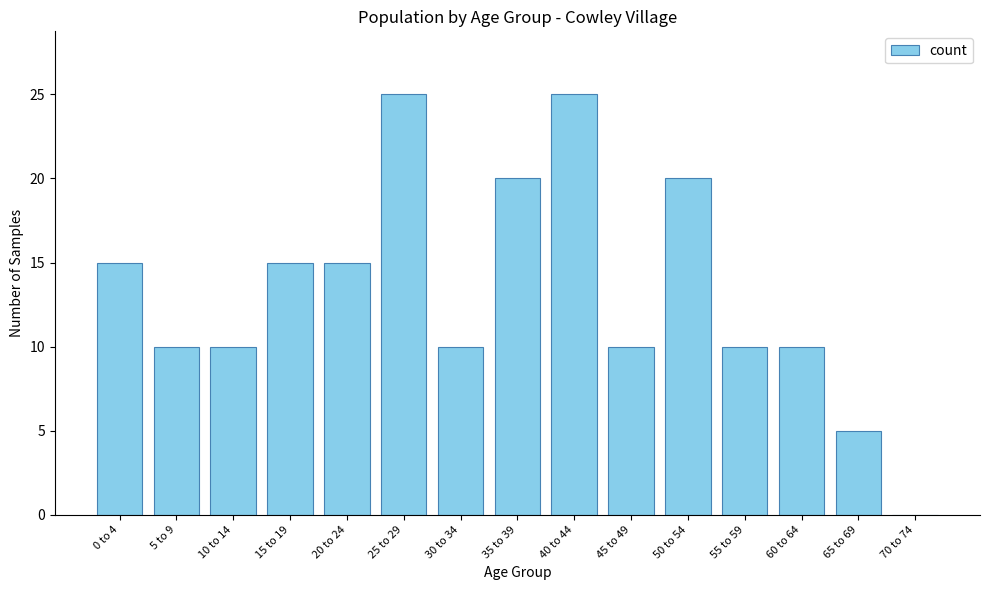

The chart shows a value of 10 at 35 to 39. True or false?

False